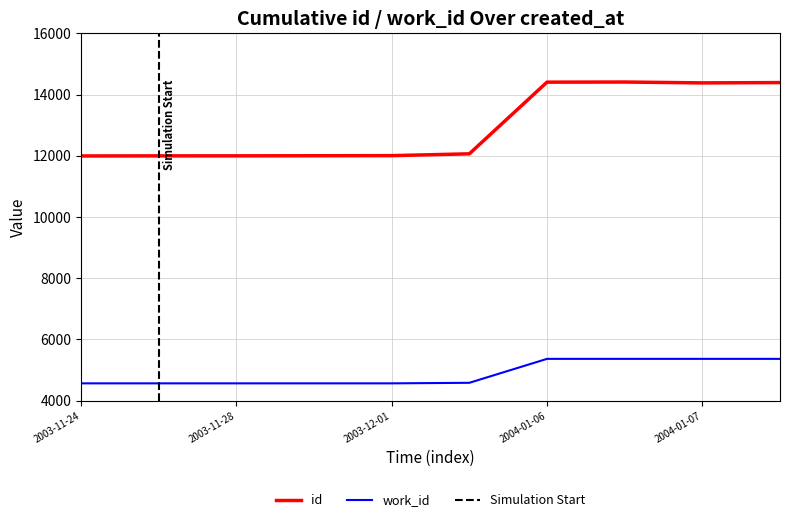

What is the minimum value for id?

11993